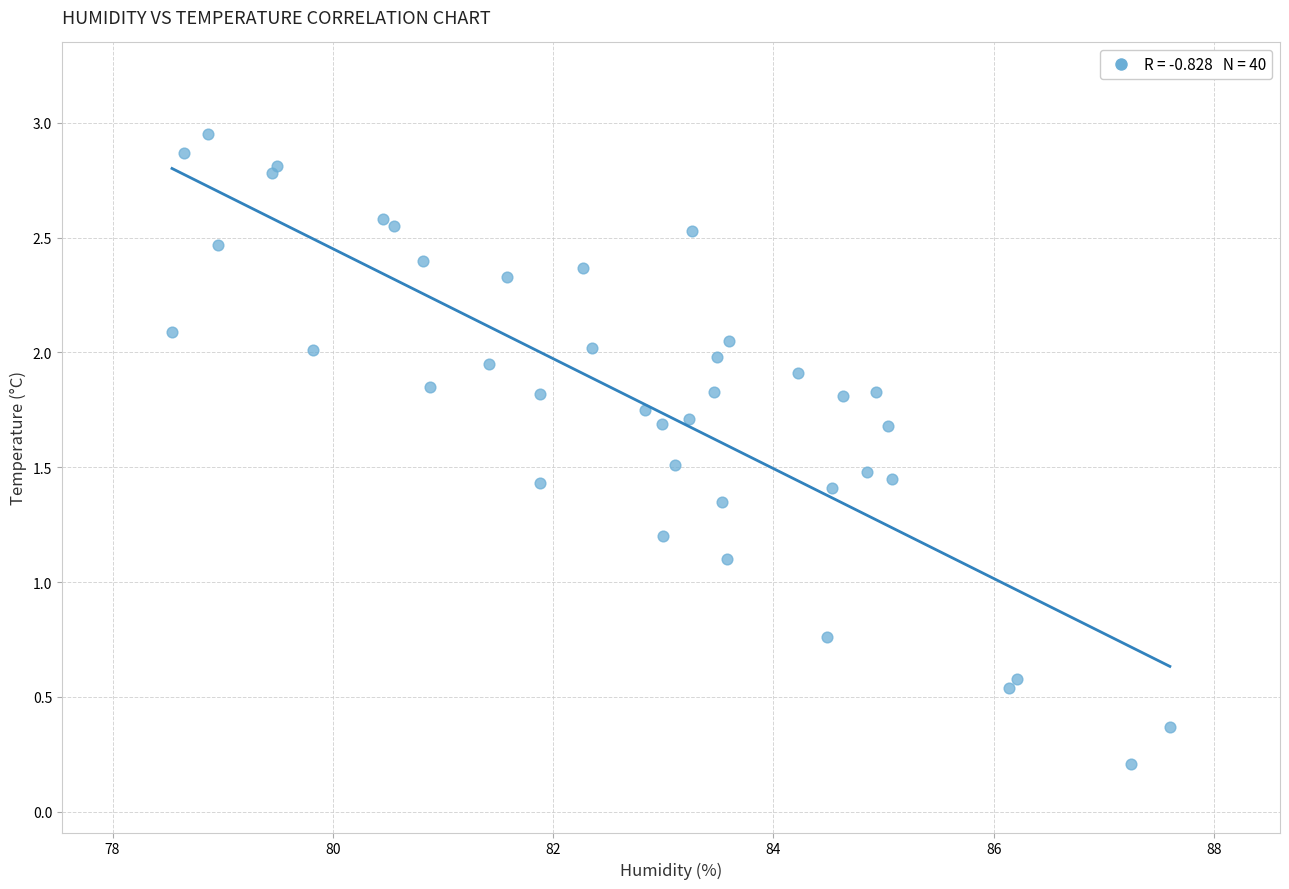

What Y value in the scatter plot is closest to 1?

1.1